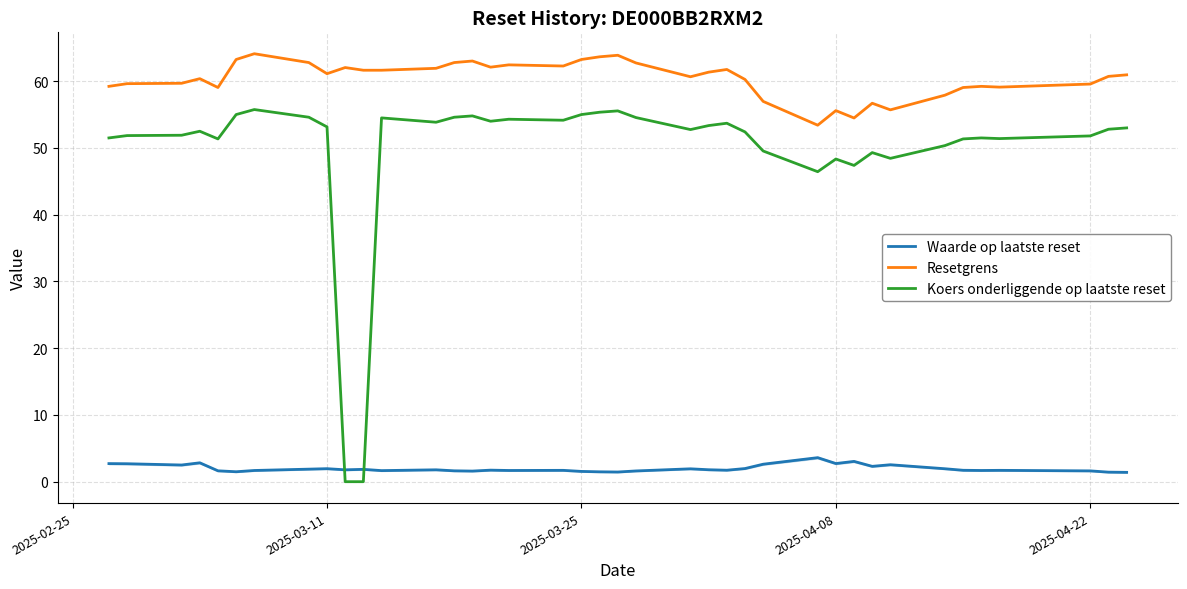

True or false: Resetgrens and Koers onderliggende op laatste reset cross at least once.

False